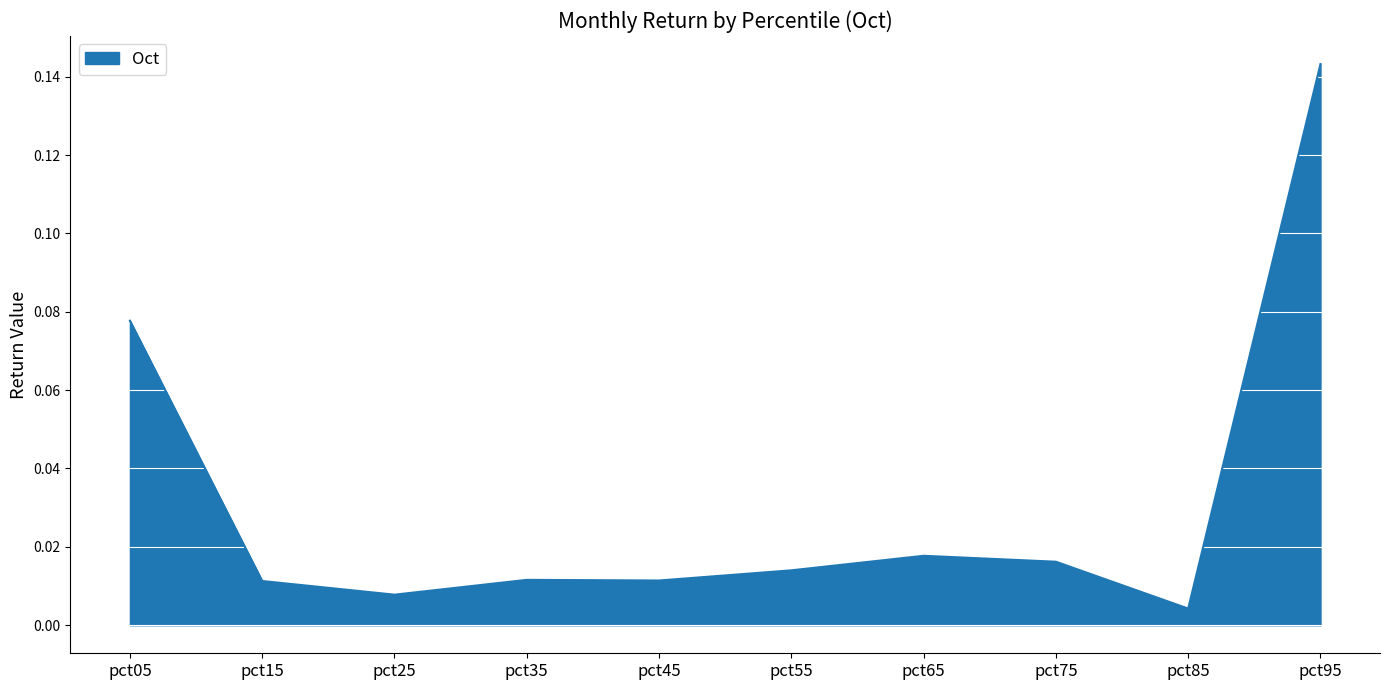

Where is the data nearest to the value 0?

pct85